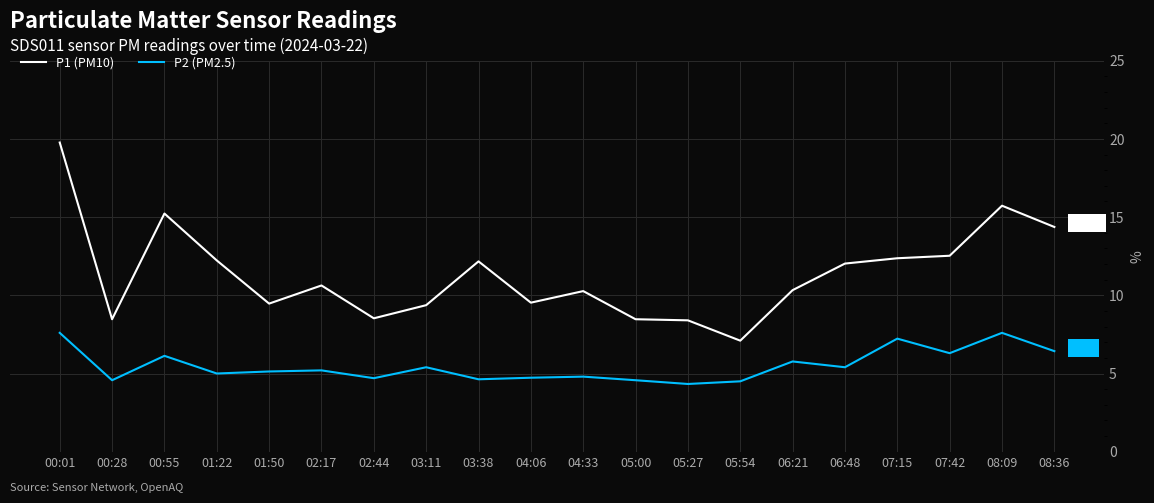

Which series has the largest total across all categories?

P1 (PM10)